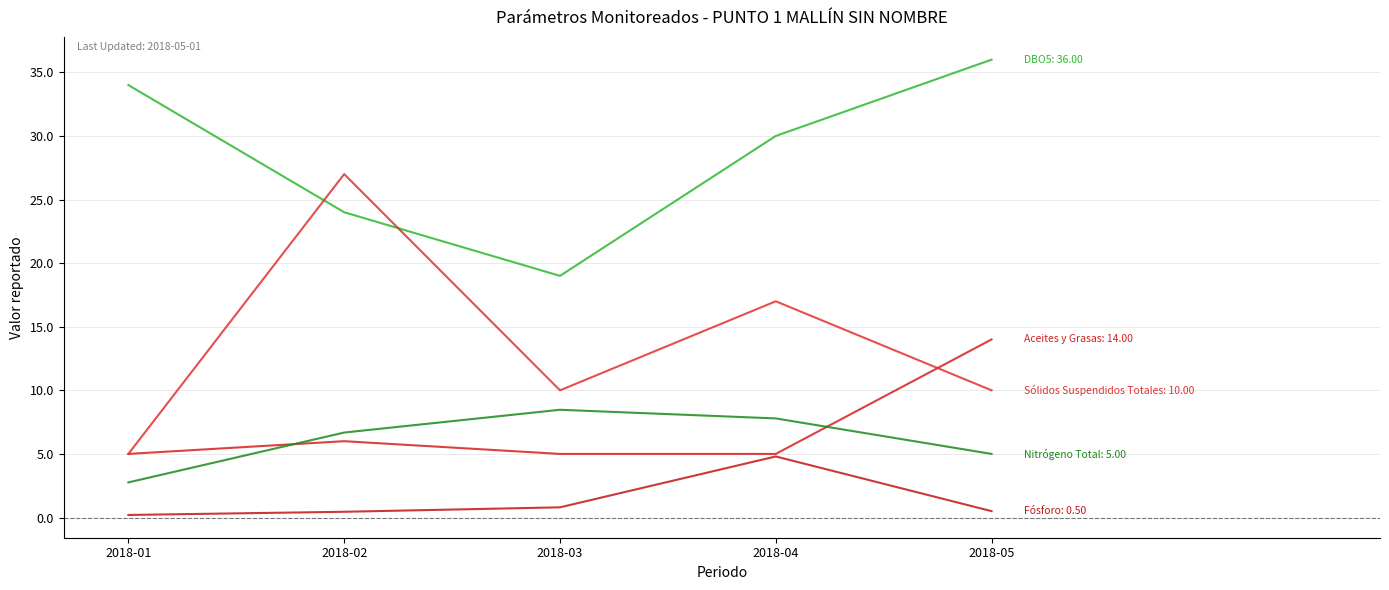

Is it true that Sólidos Suspendidos Totales equals 10.0 at 2018-03?

True